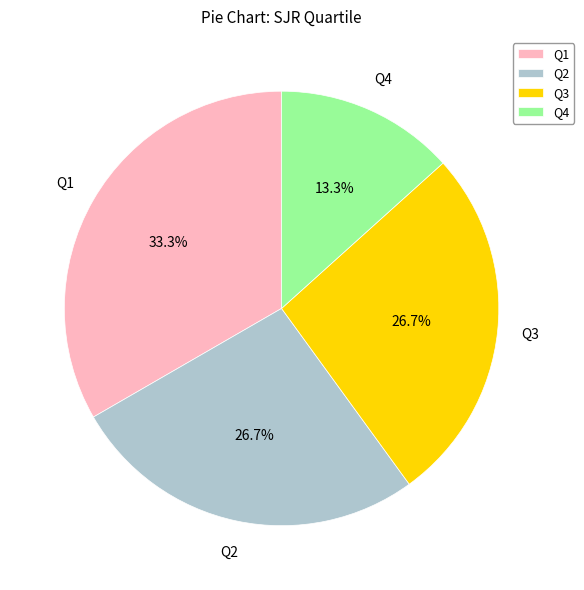

To the nearest percent, what is the combined percentage of Q2 and Q3?

53%